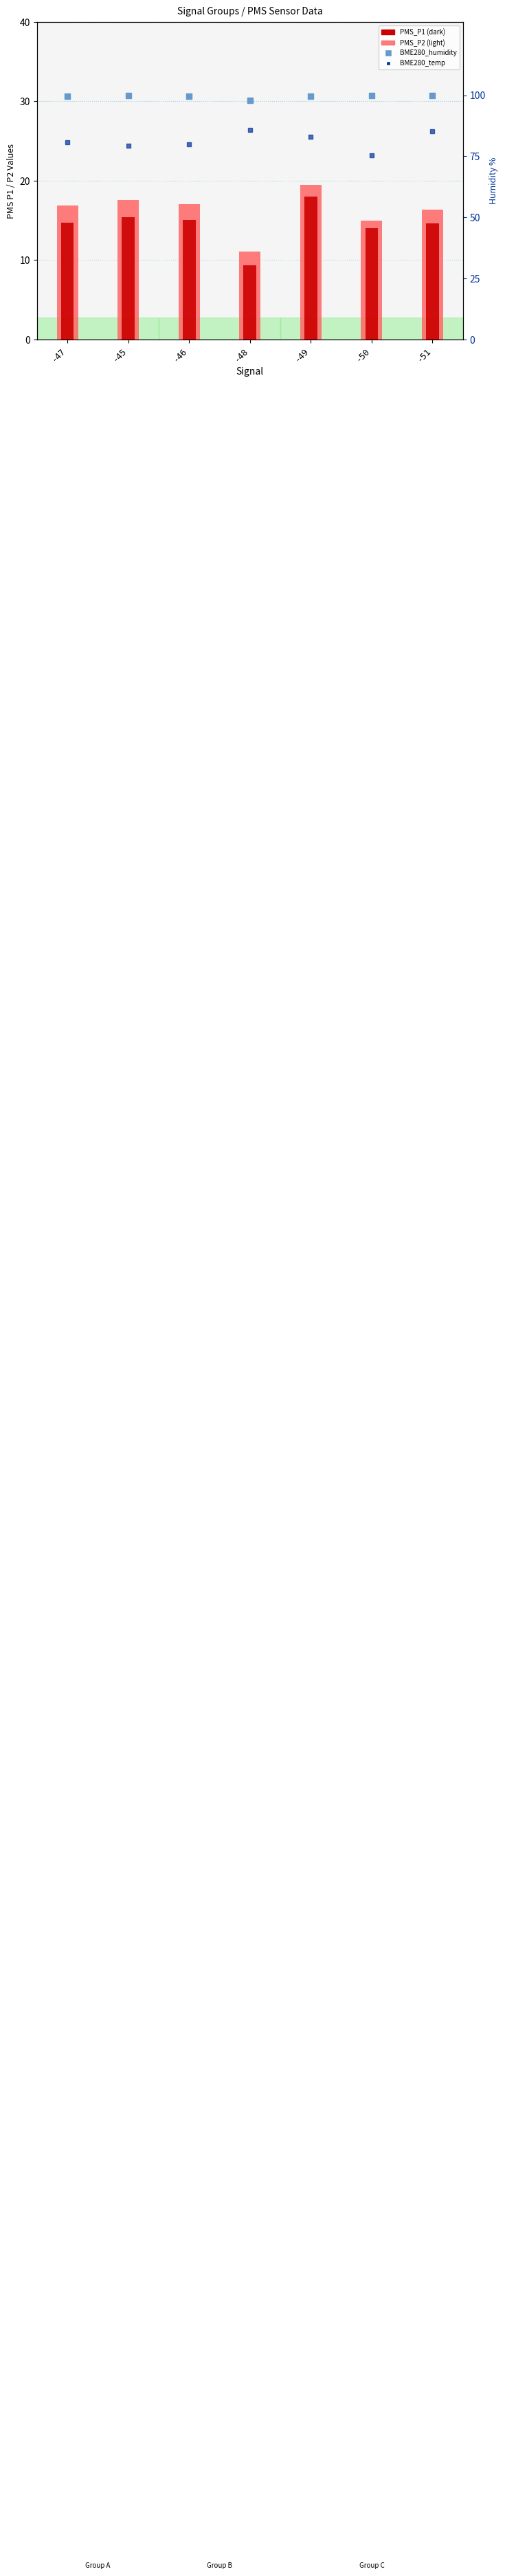

What are all the series names shown in the legend?

PMS_P1, PMS_P2, BME280_humidity, BME280_temp (x10)